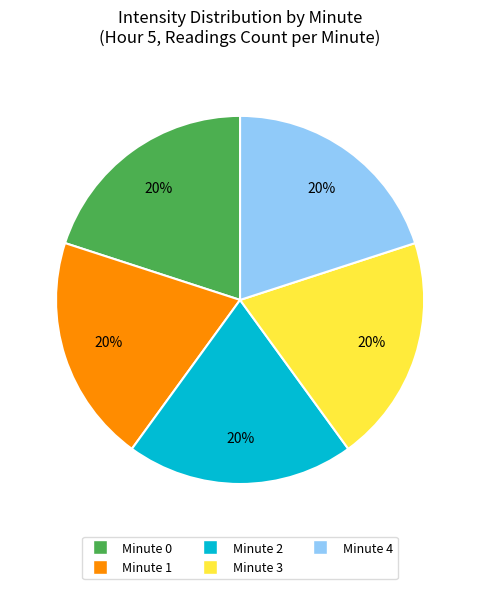

To the nearest percent, what is the average slice percentage?

20%